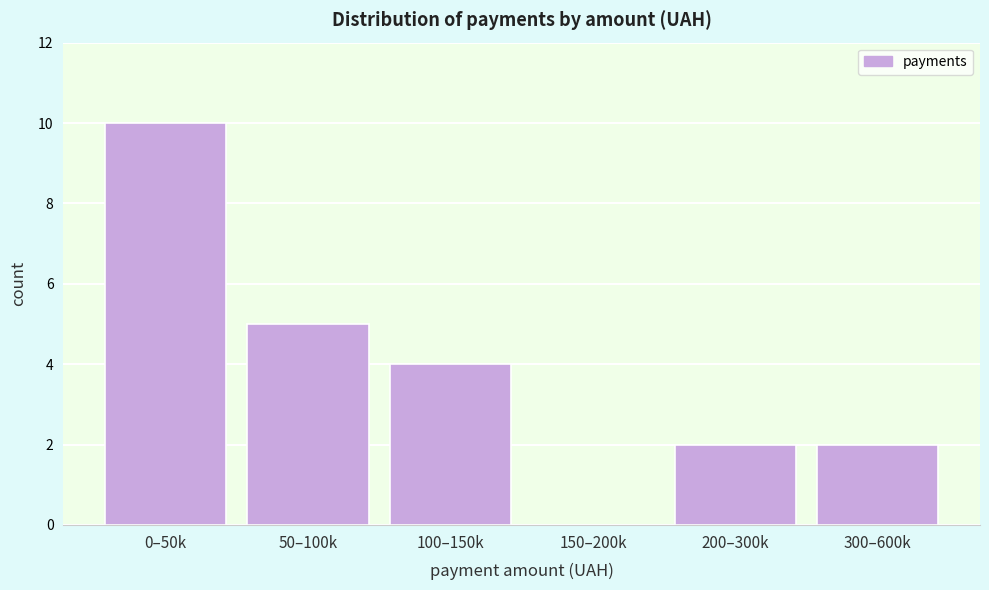

Reading left to right, list all the values displayed in this chart.

0–50k=10	50–100k=5	100–150k=4	150–200k=0	200–300k=2	300–600k=2